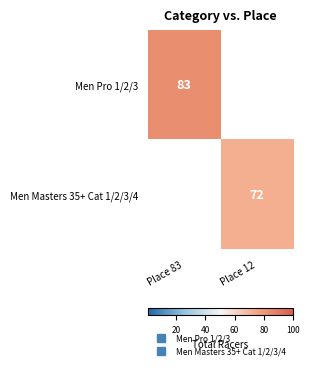

Rank the categories by Men Masters 35+ Cat 1/2/3/4 value from lowest to highest.

Place 83, Place 12